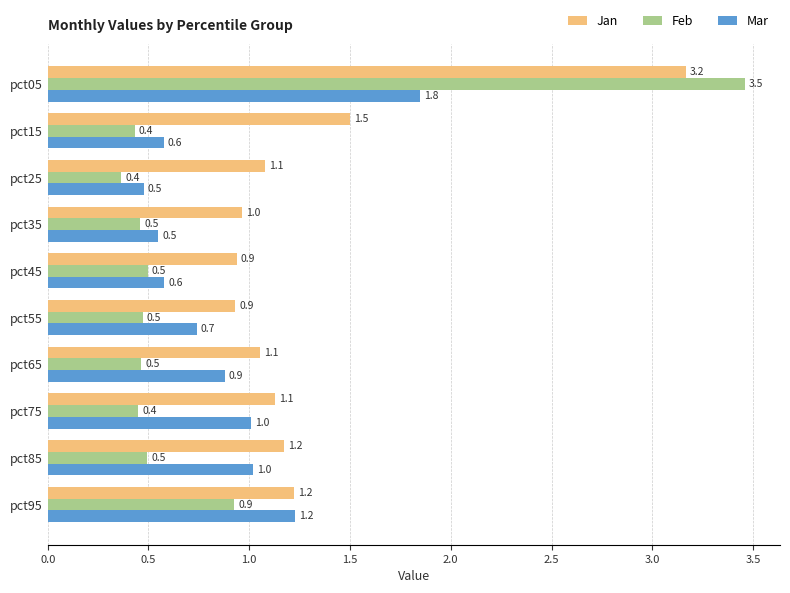

At which label is Jan closest to 2?

pct15